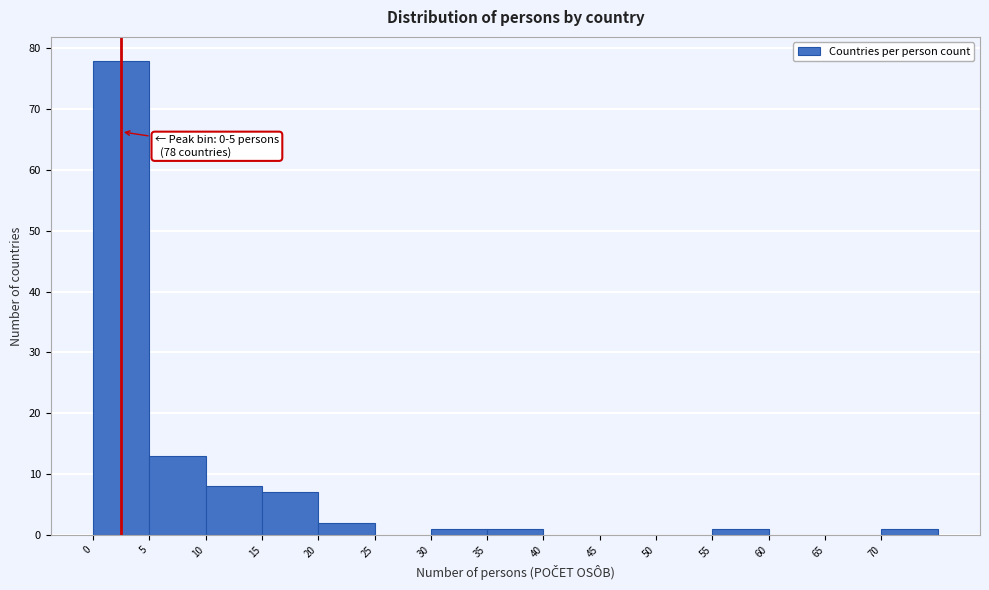

Which range on the x-axis has the tallest bar?

0.5 to 5.5